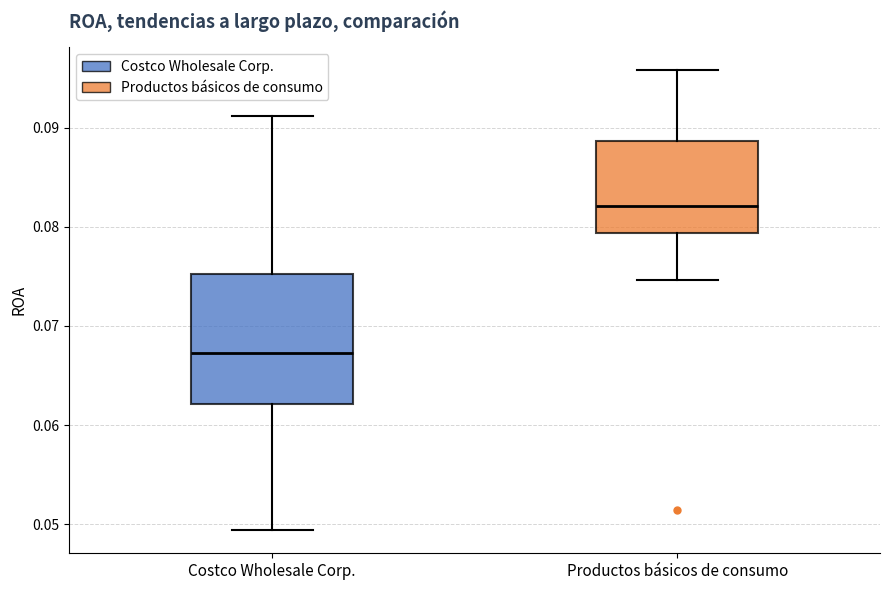

Reading left to right, read every box against the y-axis: the position of its median line, the range the box covers, and the ends of its whiskers. The values are not printed on the chart, so give them approximately, as read against the axis.

Costco Wholesale Corp.: median 0.067, box 0.062 to 0.075, whiskers 0.049 to 0.091
Productos básicos de consumo: median 0.082, box 0.079 to 0.089, whiskers 0.075 to 0.096